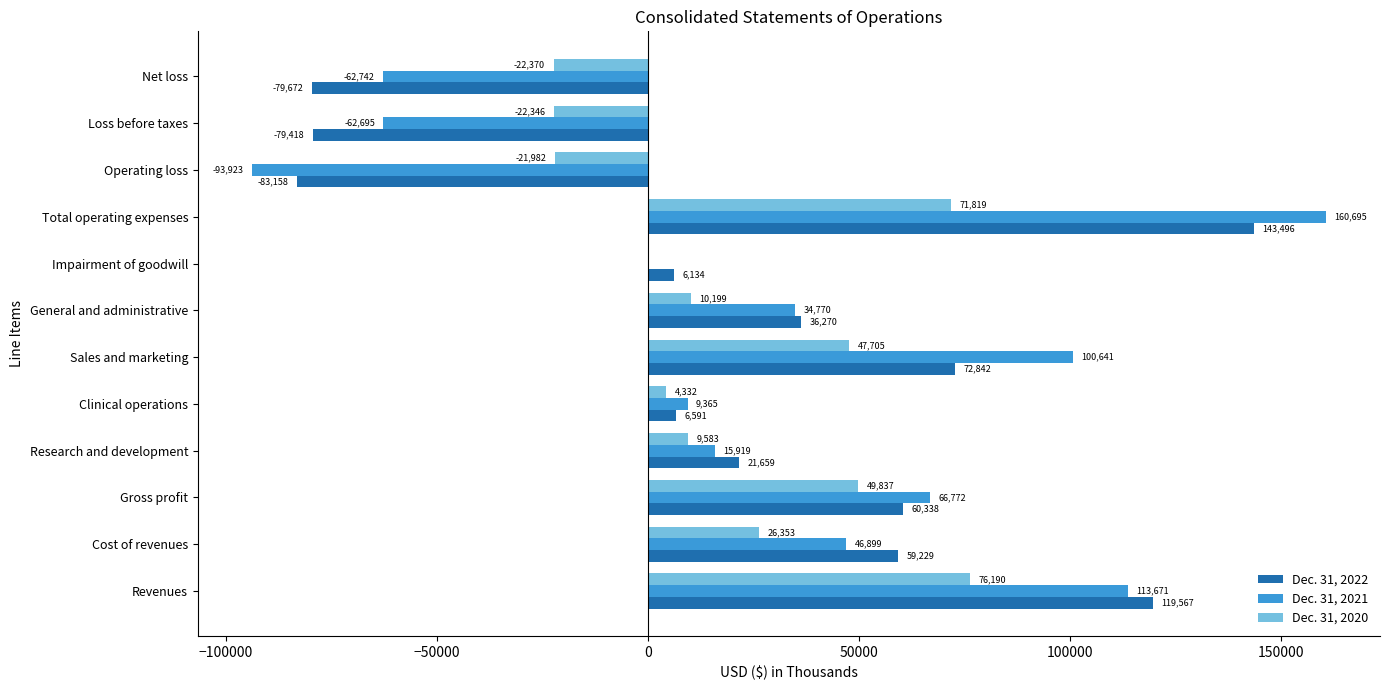

True or false: Dec. 31, 2020 has a value of 10199 at General and administrative.

True